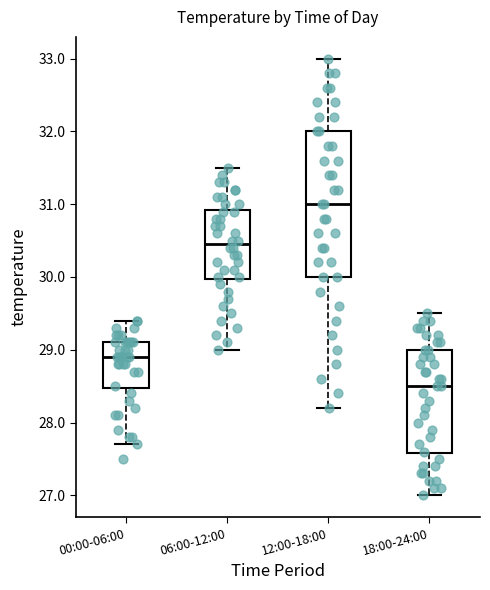

Reading left to right, transcribe this box plot: for each box, give where its median line is, the range the box spans, and where its two whiskers end, as read against the y-axis. The values are not printed on the chart, so give them approximately, as read against the axis.

00:00-06:00: median 28.9, box 28.5 to 29.1, whiskers 27.7 to 29.4
06:00-12:00: median 30.5, box 30.0 to 30.9, whiskers 29.0 to 31.5
12:00-18:00: median 31.0, box 30.0 to 32.0, whiskers 28.2 to 33.0
18:00-24:00: median 28.5, box 27.6 to 29.0, whiskers 27.0 to 29.5